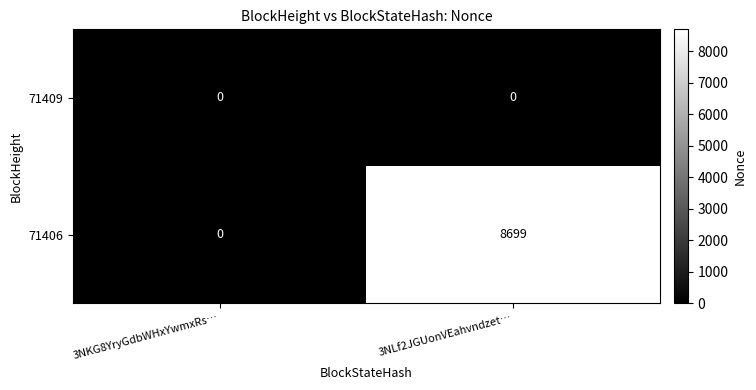

What is the maximum value for 71406?

8699